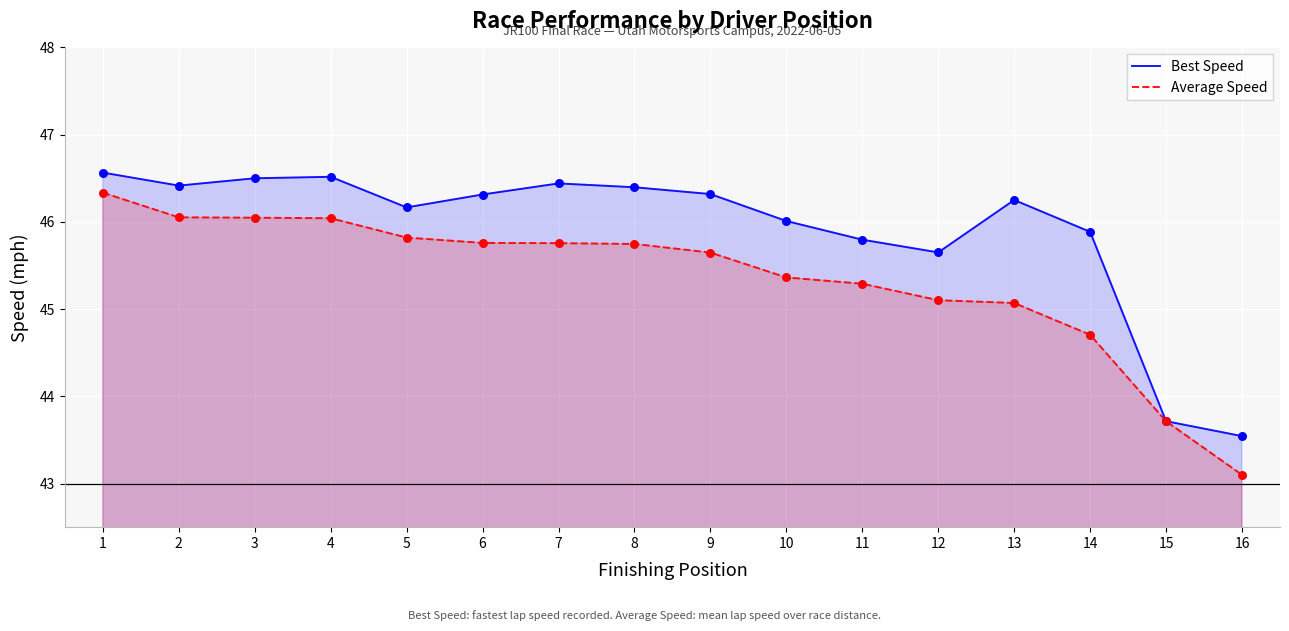

Which series has the largest total across all categories?

Best Speed